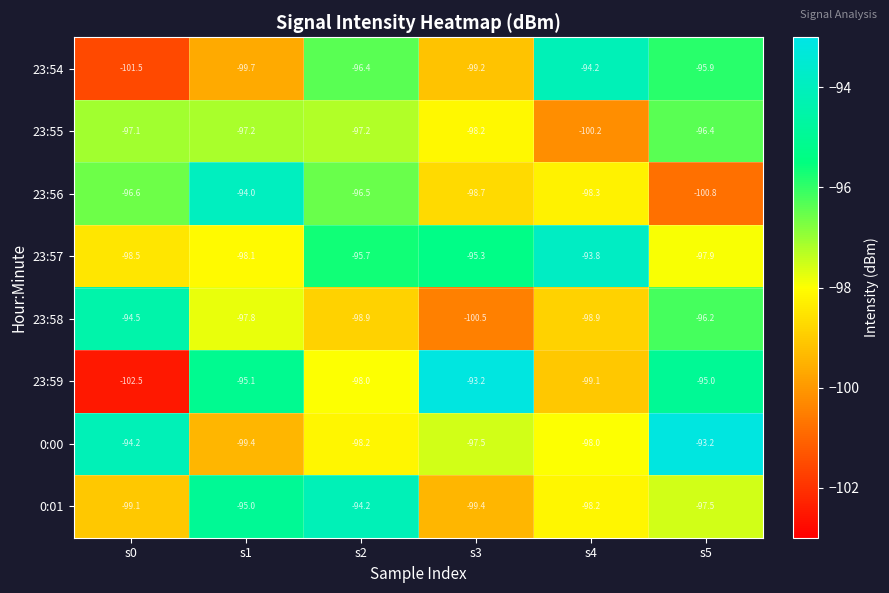

How many categories are shown in the chart?

6